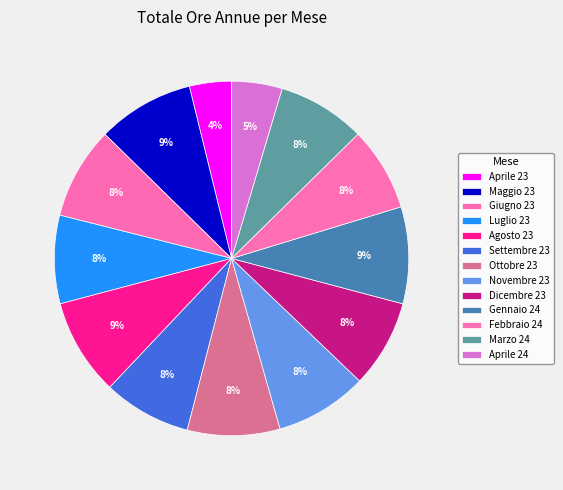

What percentage is the Novembre 23 slice, to the nearest percent?

8%